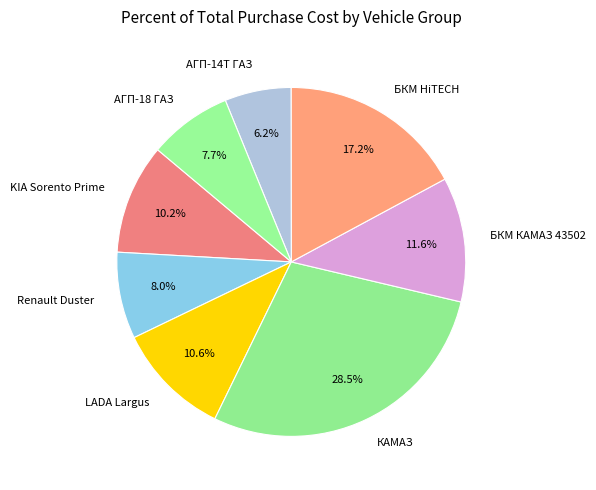

Which has a higher value, АГП-14Т ГАЗ or КАМАЗ?

КАМАЗ